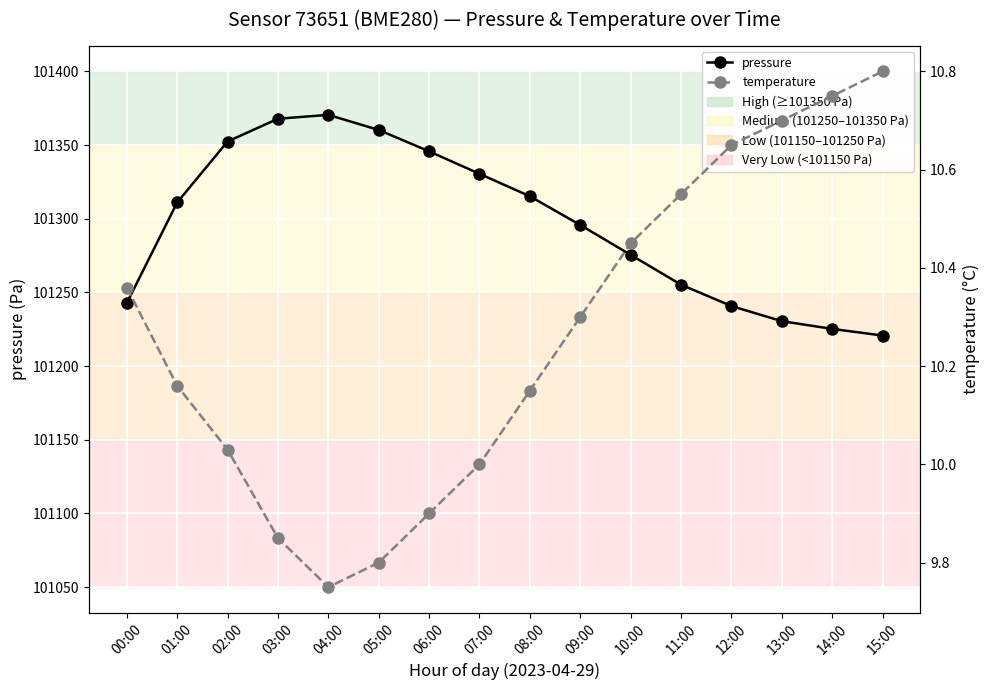

Which label corresponds to the smallest value in the chart?

04:00